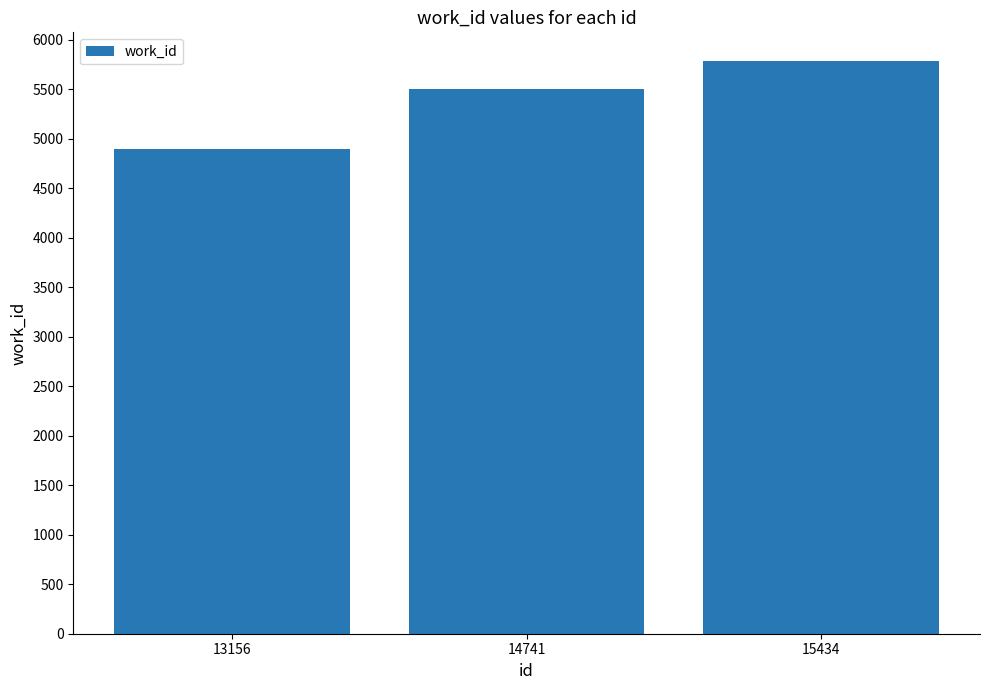

Which label corresponds to the largest value in the chart?

15434